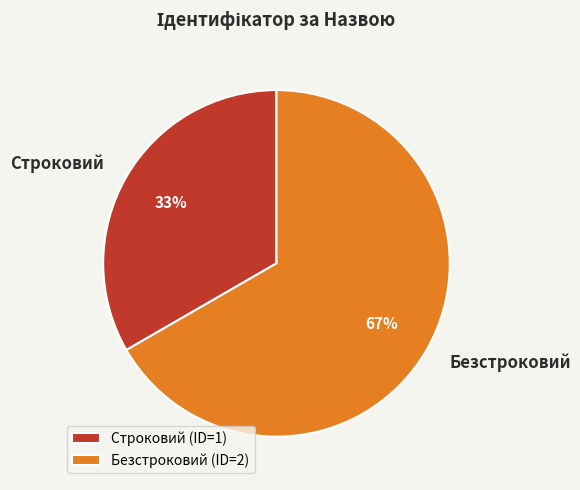

Which slice is the smallest?

Строковий